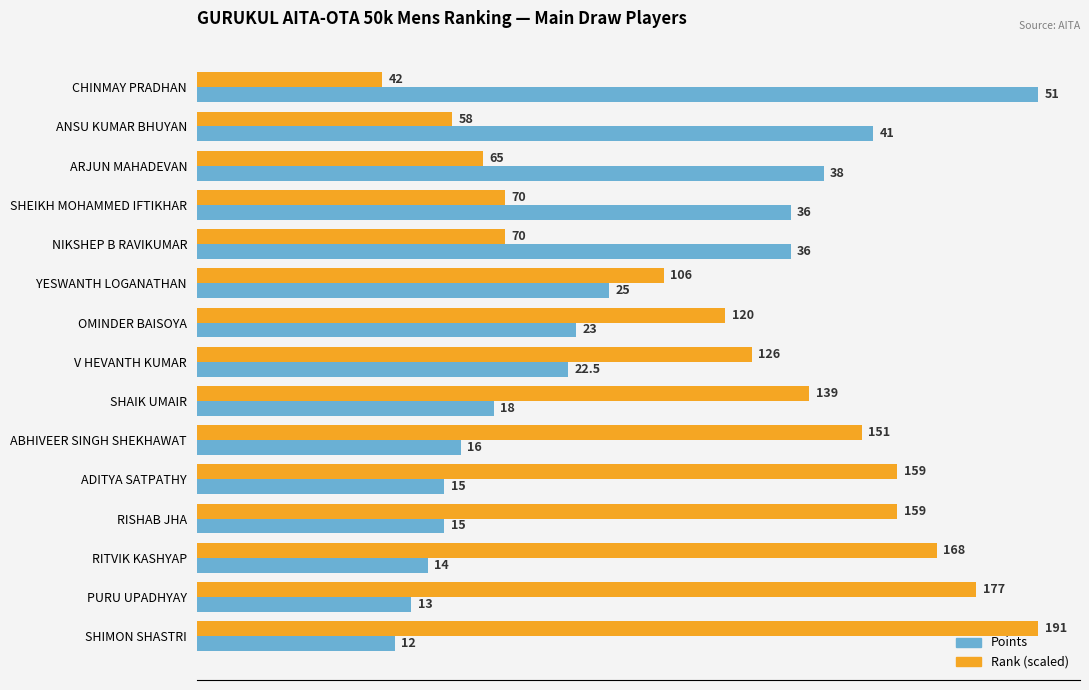

Between ARJUN MAHADEVAN and RITVIK KASHYAP, which series saw the biggest shift?

Rank (scaled)